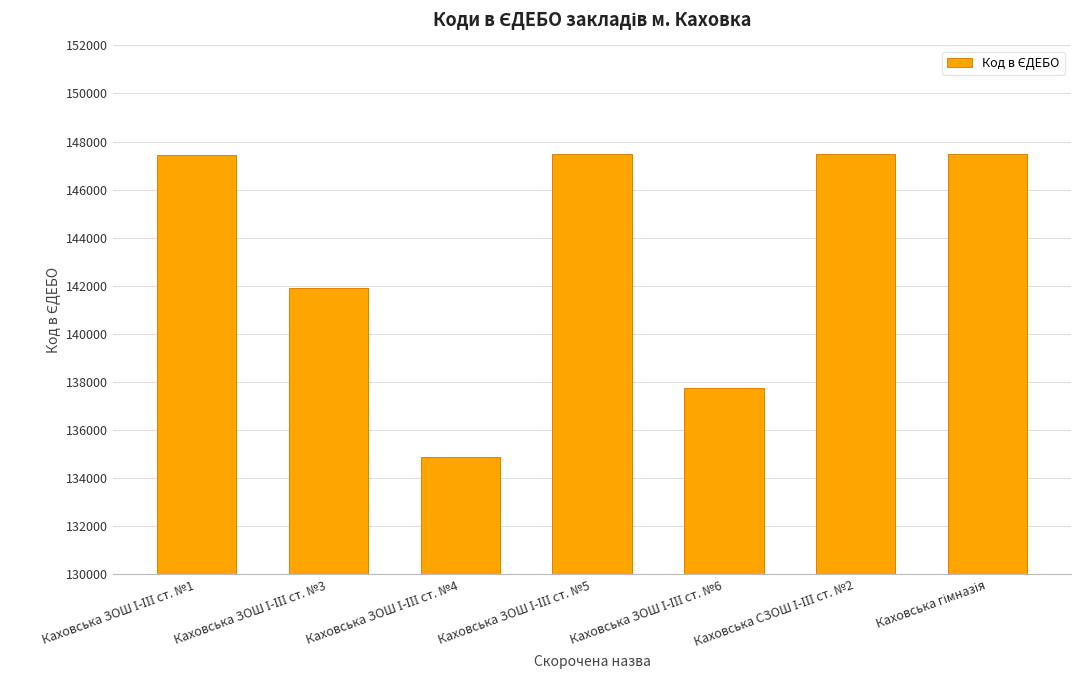

What is the value of the 7th bar from the left?

147484